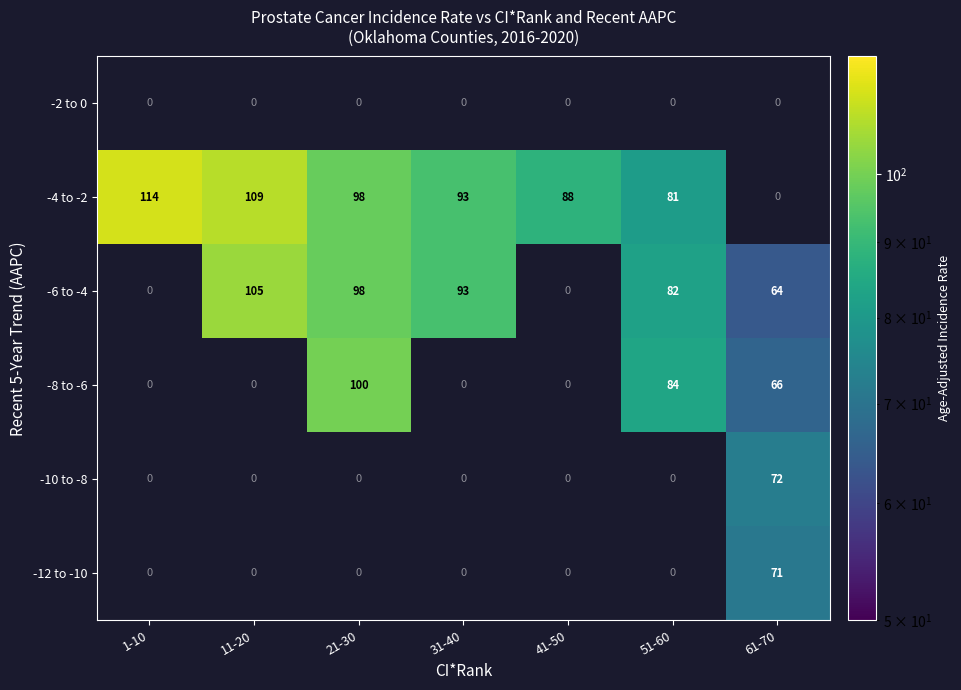

How many data points does each series have?

7